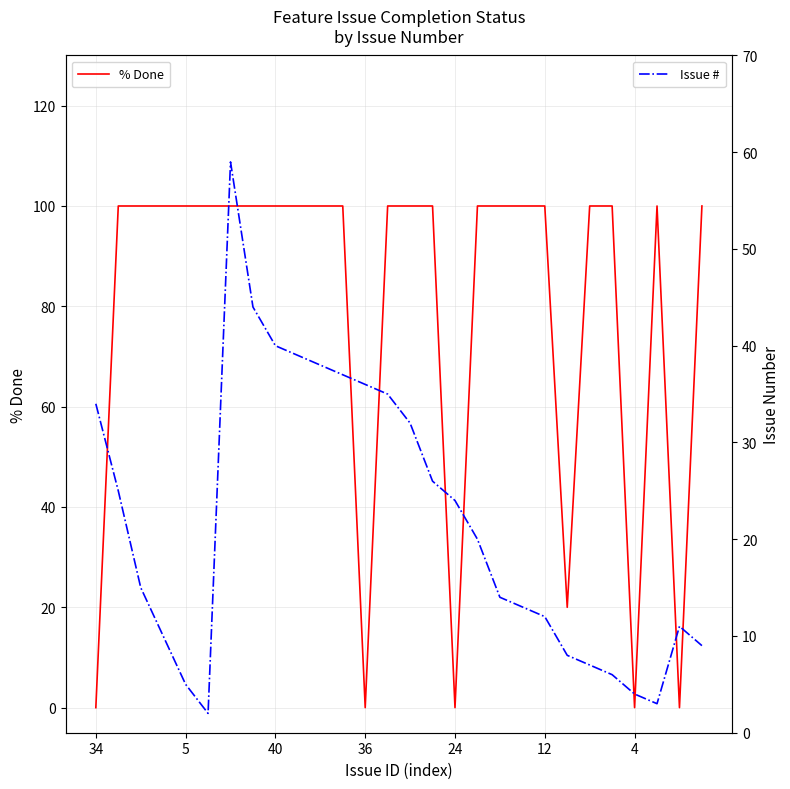

What is the total value across all series at 19?

113